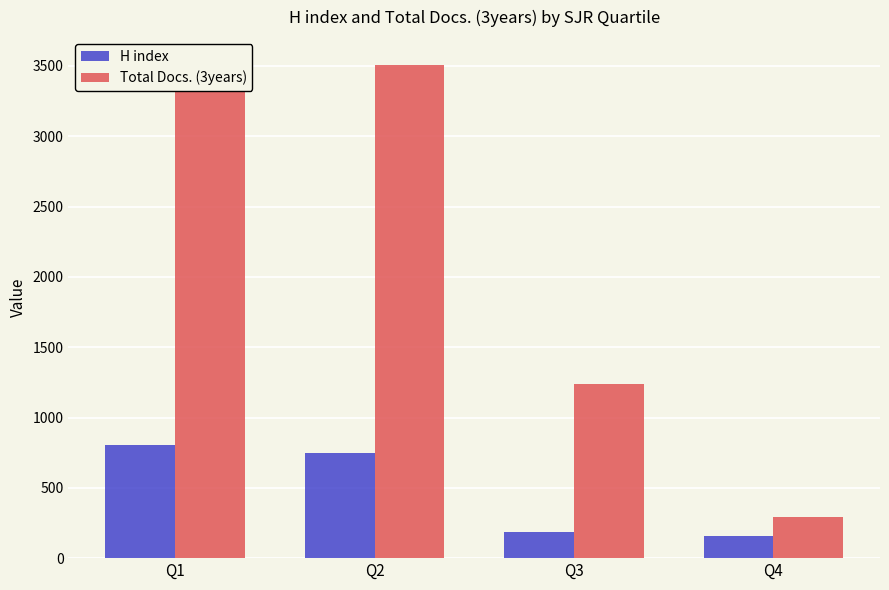

At which category is the sum across all series the highest?

Q1